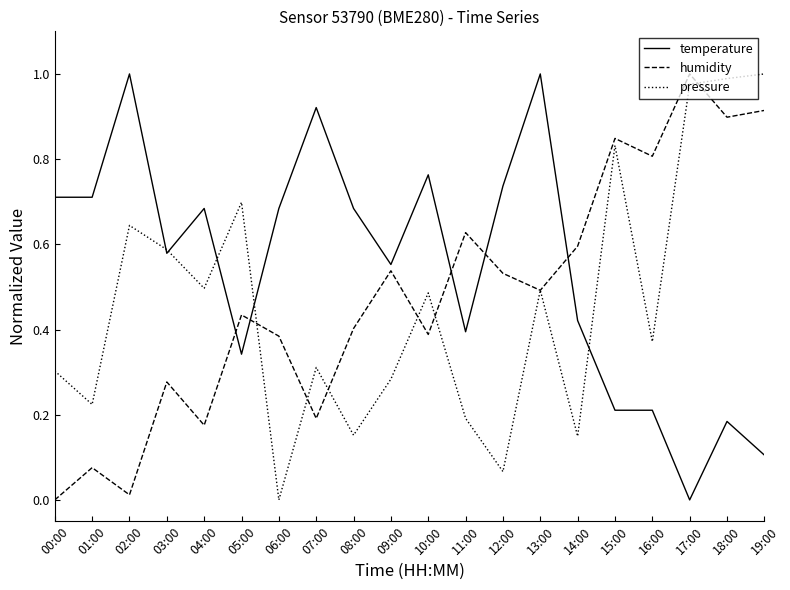

Between 05:00 and 08:00, which series saw the biggest shift?

pressure